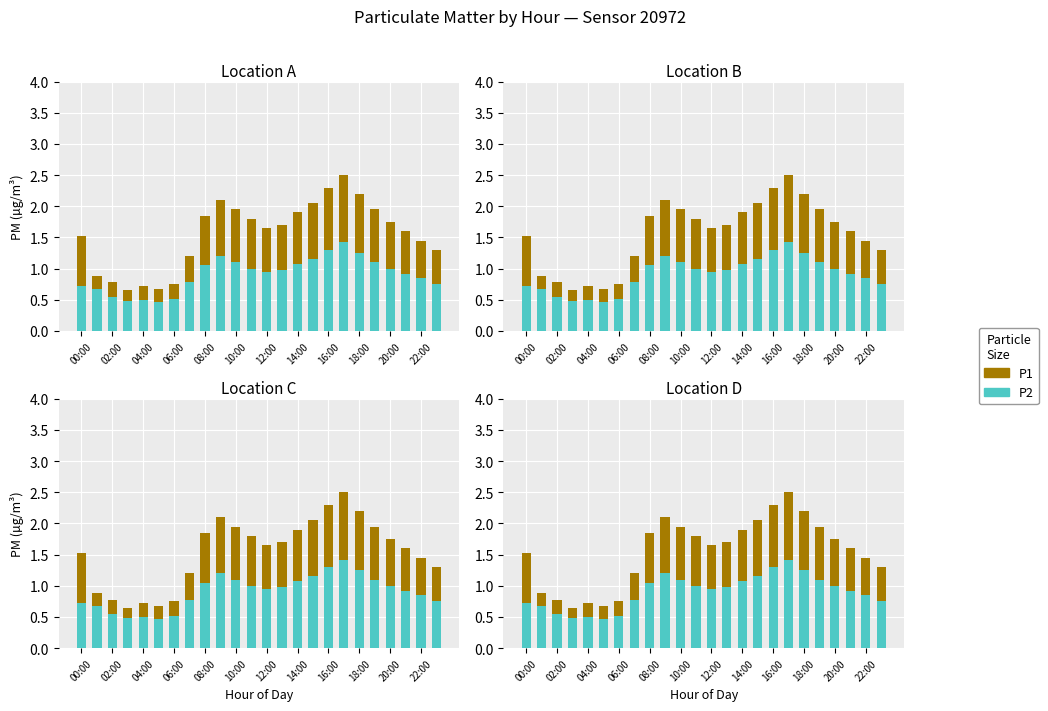

Reading left to right, extract all data points from this chart.

P2: 0.7	0.7	0.6	0.5	0.5	0.5	0.5	0.8	1.1	1.2	1.1	1.0	0.9	1.0	1.1	1.1	1.3	1.4	1.2	1.1	1.0	0.9	0.8	0.8
P1: 0.8	0.2	0.2	0.2	0.2	0.2	0.2	0.4	0.8	0.9	0.8	0.8	0.7	0.7	0.8	0.9	1.0	1.1	1.0	0.8	0.8	0.7	0.6	0.6